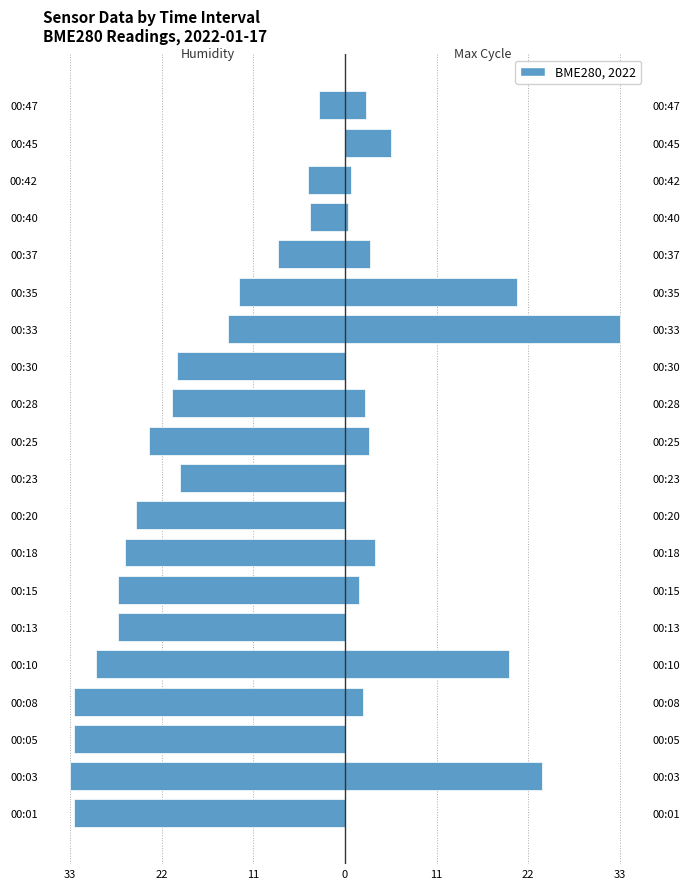

Read the Max_cycle value at 00:28.

0.2